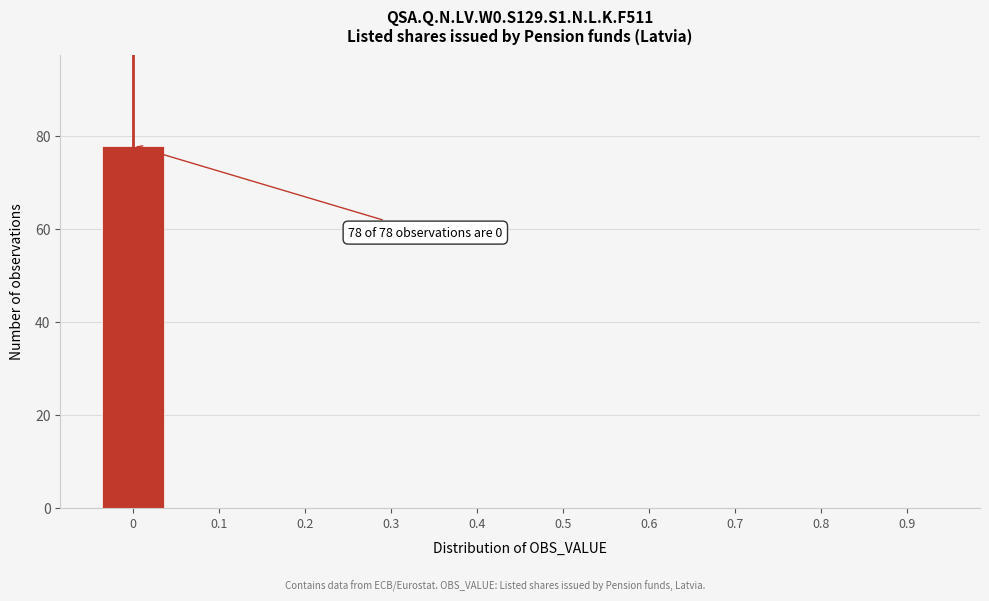

Over which range of the x-axis is the bar tallest?

-0.05 to 0.05